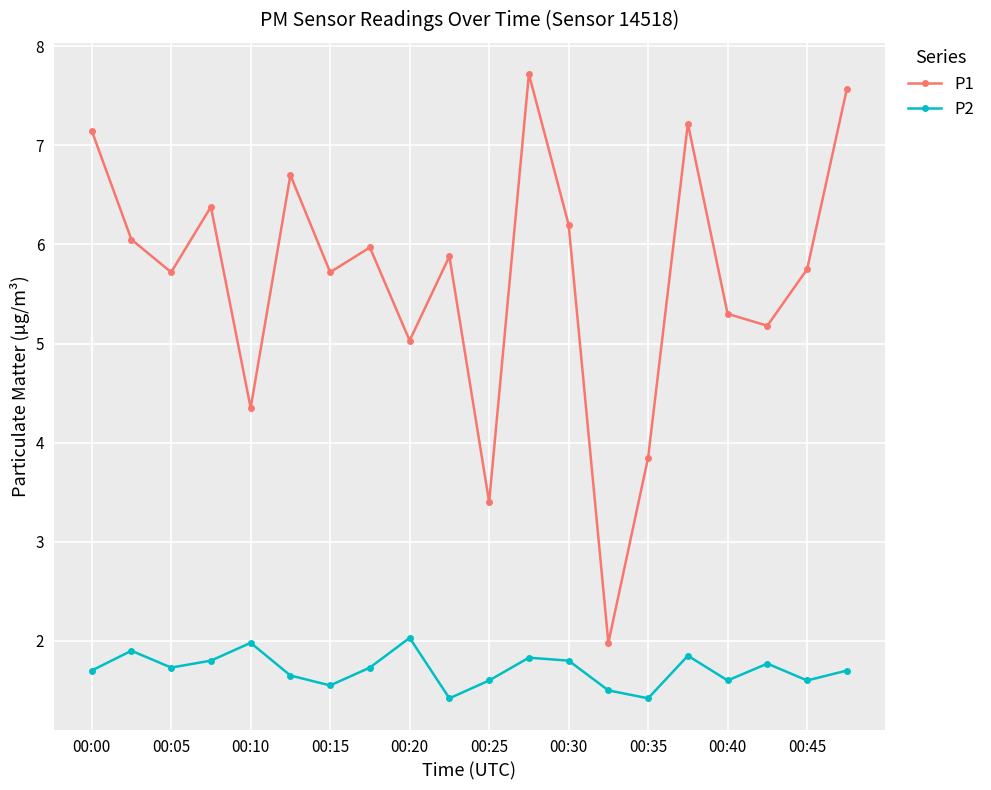

Rank the series by their average value, from lowest to highest.

P2, P1